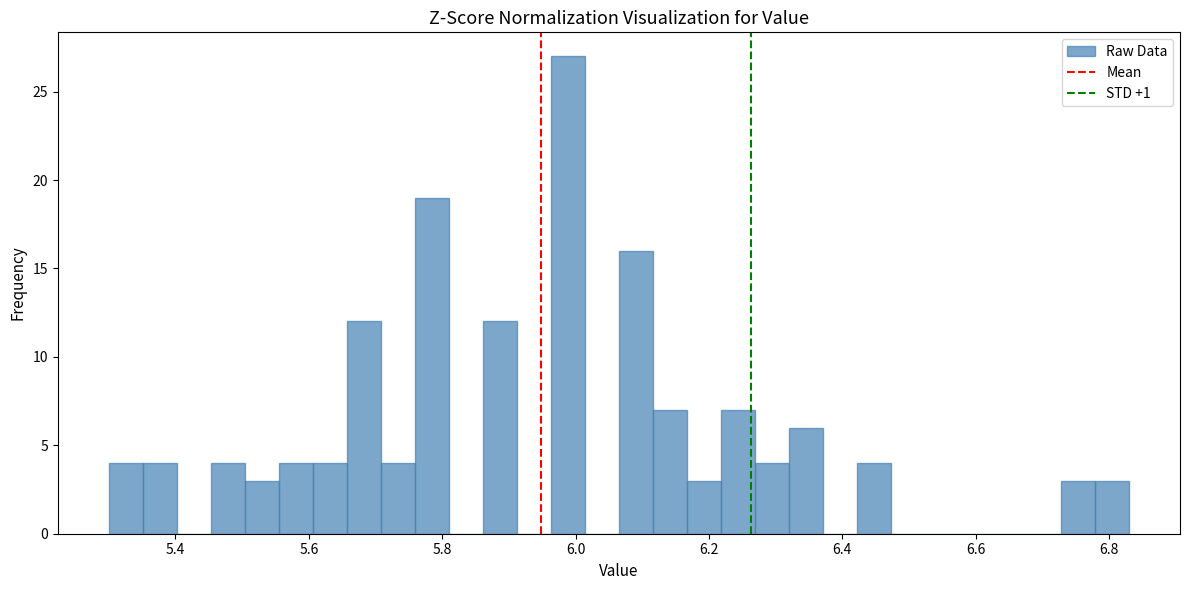

Around what value on the x-axis is the tallest bar? Give the approximate position of its centre, as read against the axis.

5.98